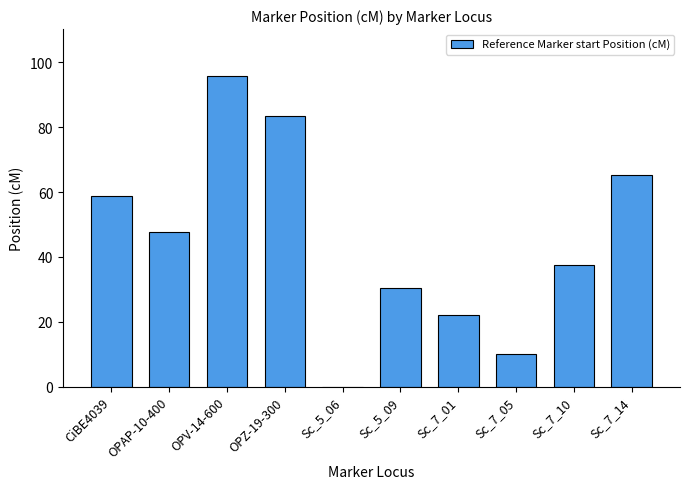

Count the number of values greater than 47.

5